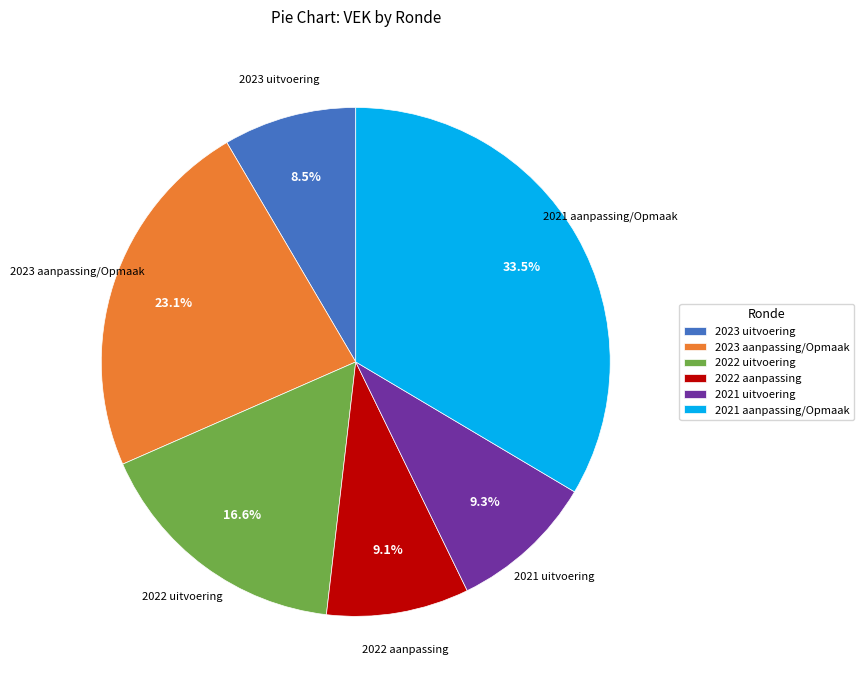

Which category has the smallest portion of the pie?

2023 uitvoering